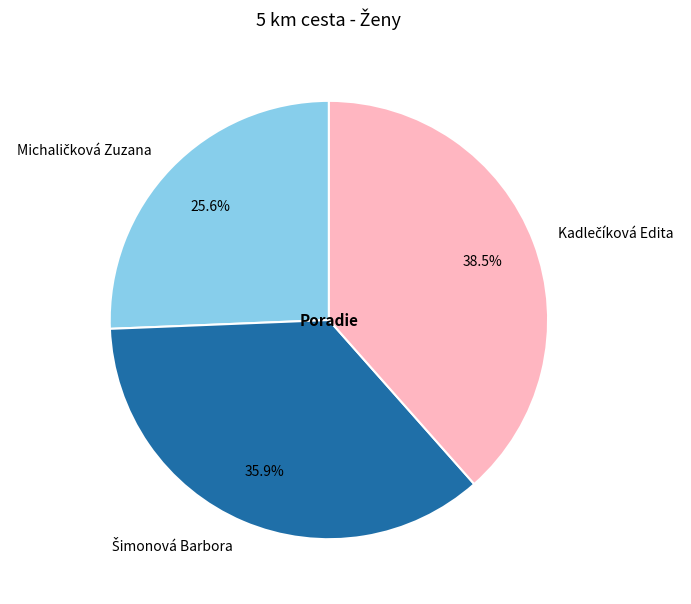

How many slices are in this pie chart?

3